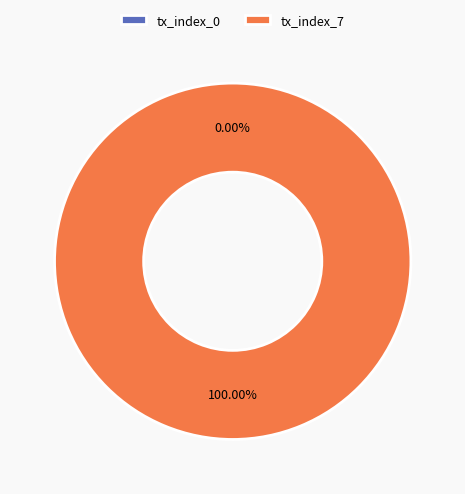

To the nearest percent, what portion does tx_index_7 represent?

100%